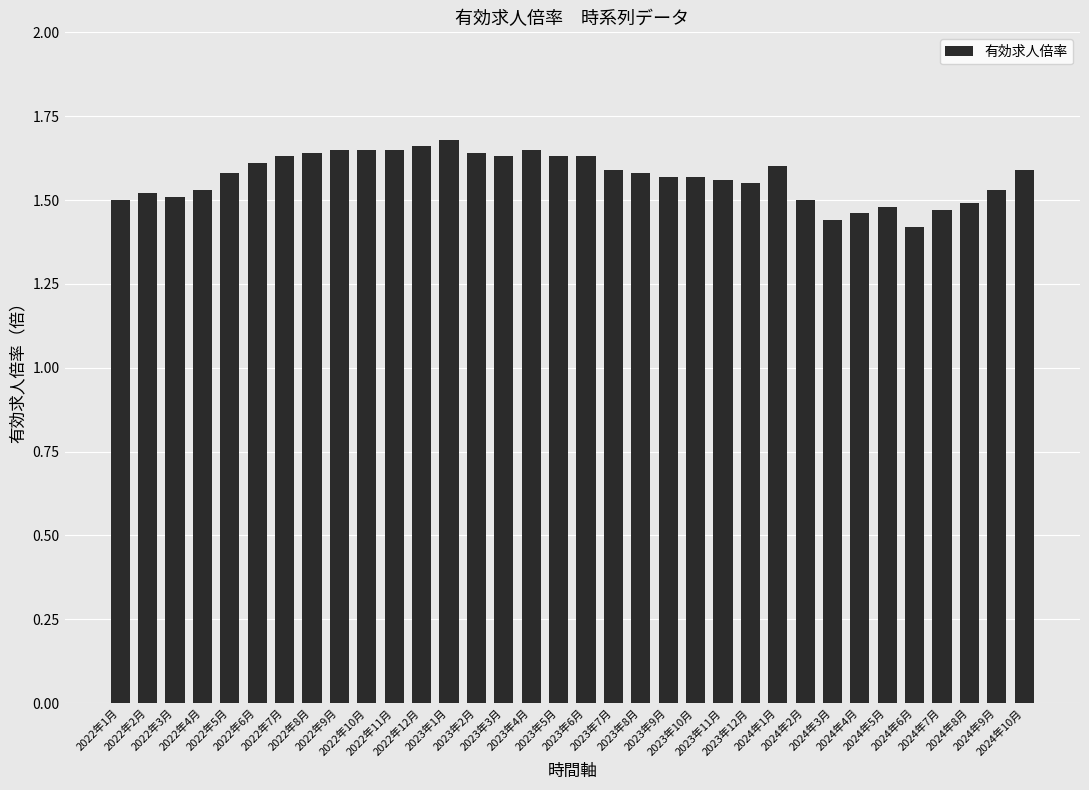

What is the sum of all values?

53.4